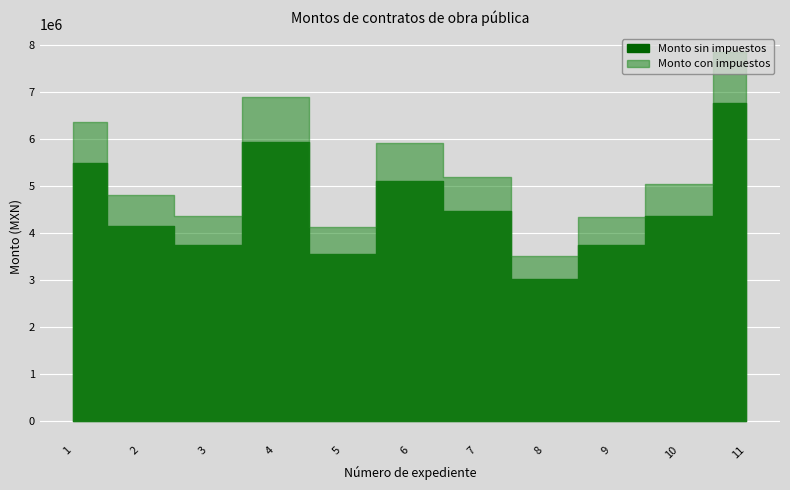

Is it true that Monto del contrato sin impuestos equals 5102300.5 at MS/LS/PSBGTO DS BAJIO B 4TA/2020/05?

True